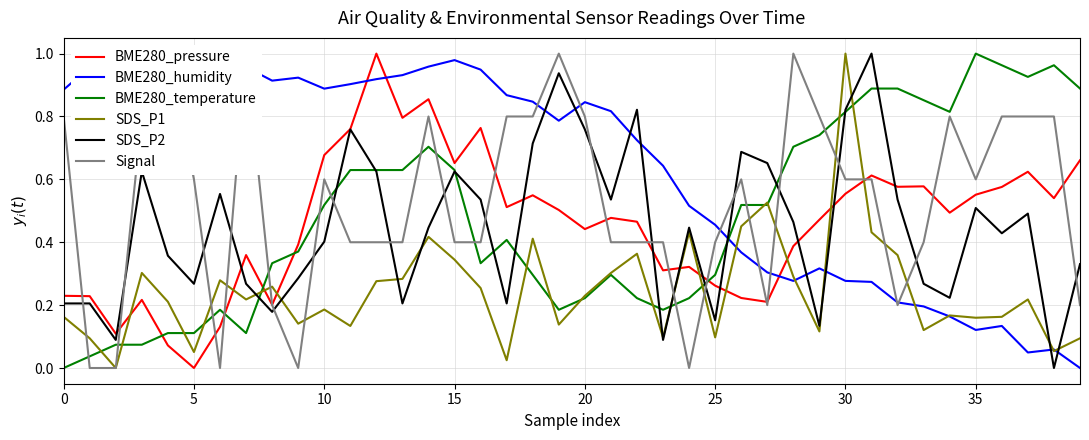

What is the value of the BME280_humidity point at the 18th from the left?

0.9